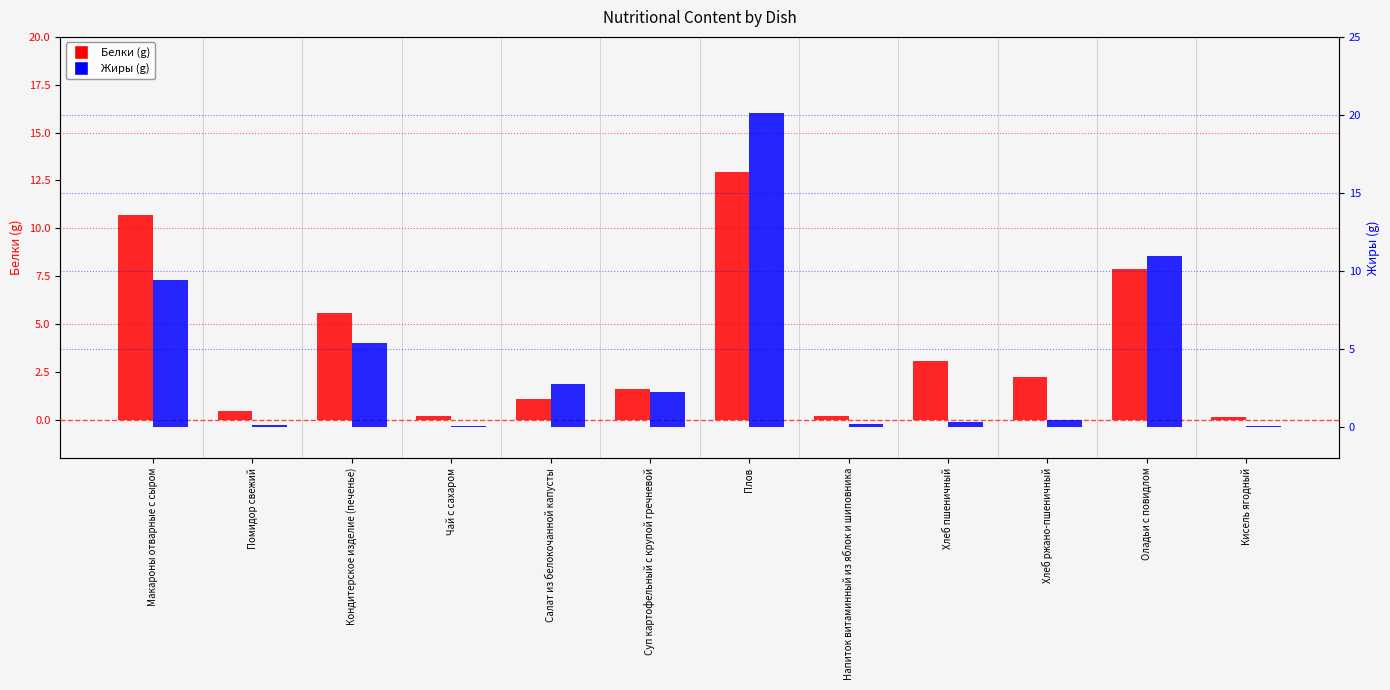

At Хлеб пшеничный, list the series in order from smallest to largest.

Жиры, Белки